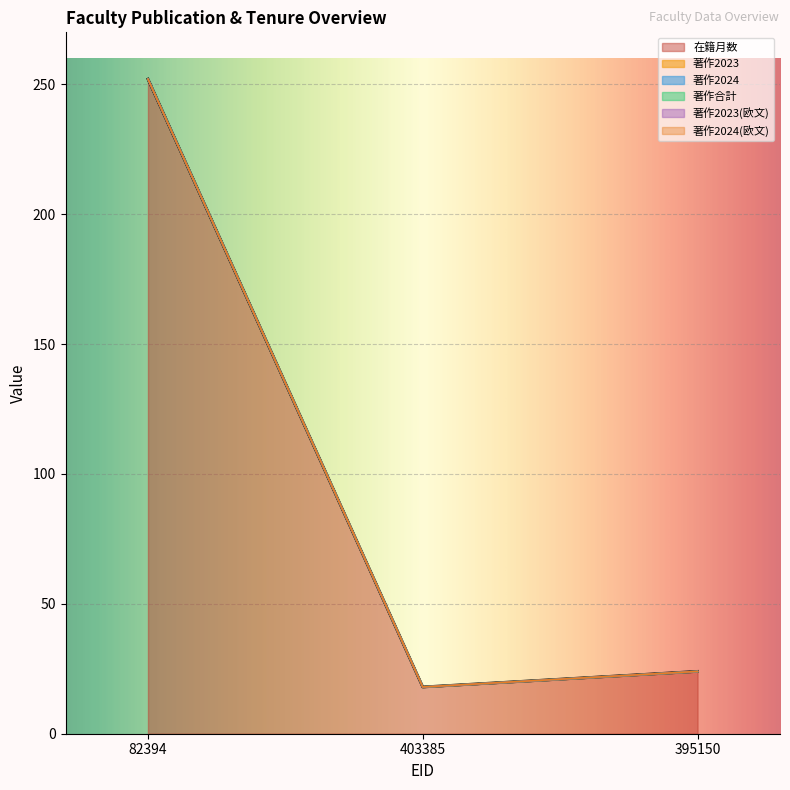

What value does the 在籍月数 series have at 82394, to the nearest 5?

250